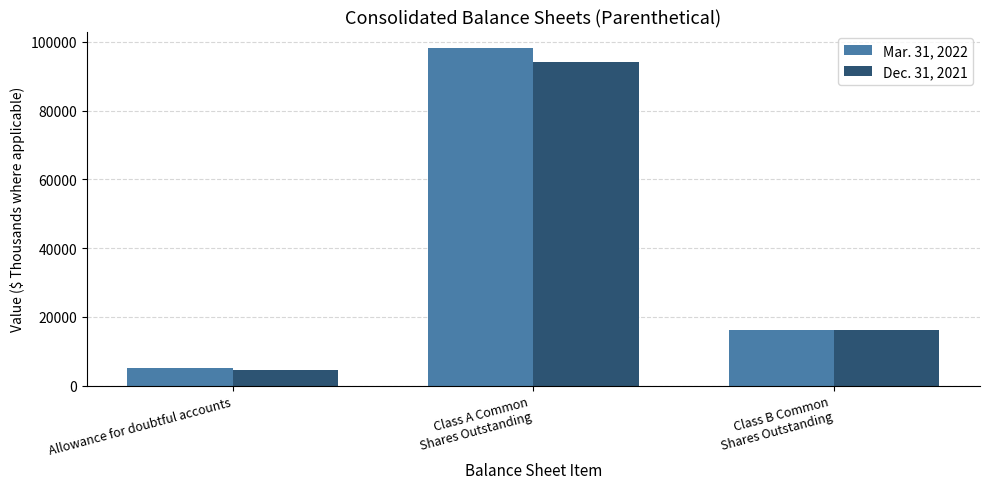

What is the average value of the Mar. 31, 2022 series?

39768.1